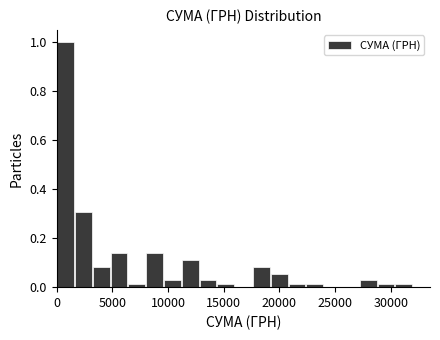

Around what value on the x-axis is the tallest bar? Give the approximate position of its centre, as read against the axis.

1000